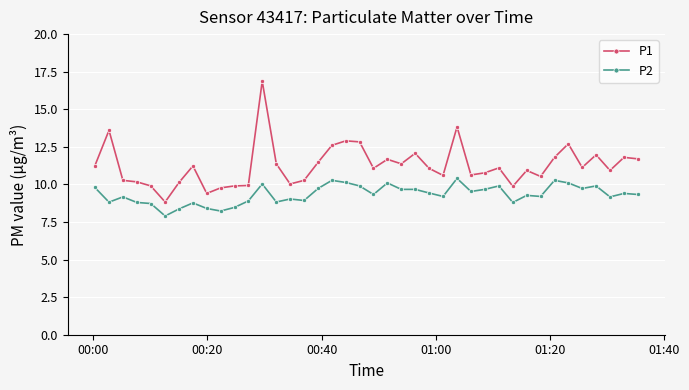

What is the value of the P2 point at the 27th from the left?

10.4